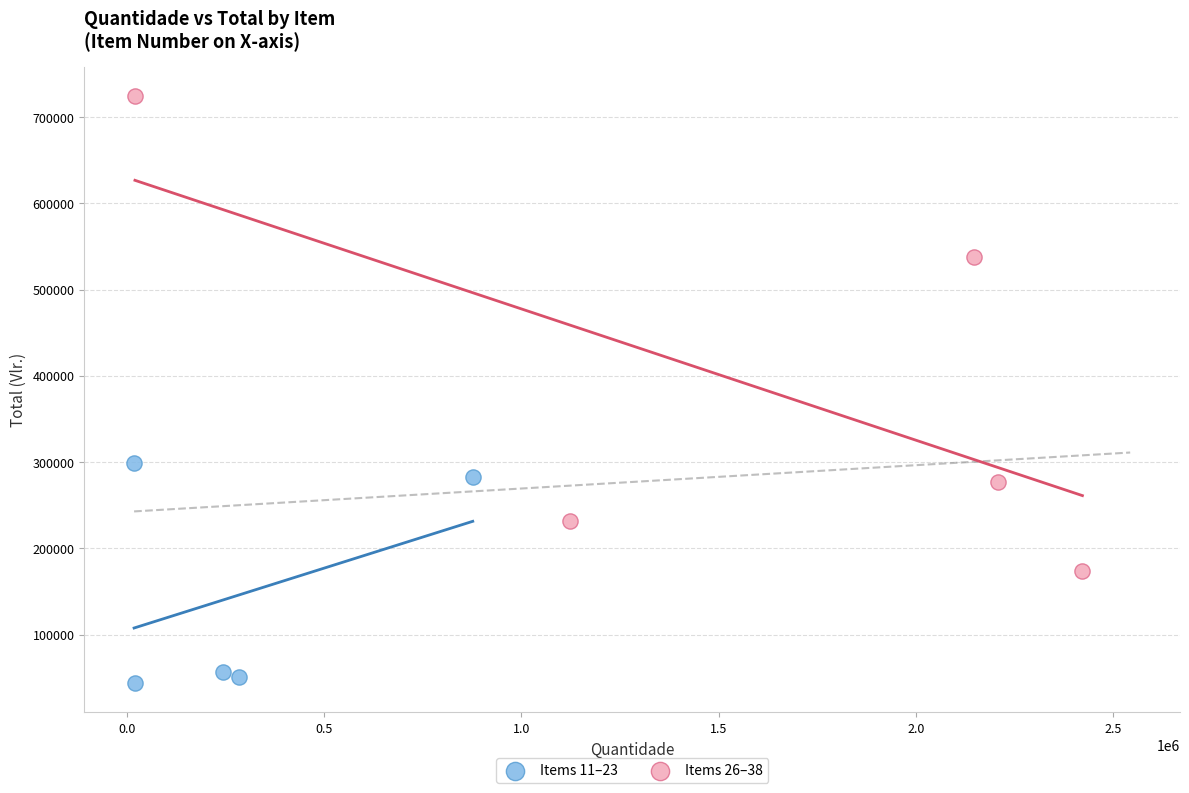

Which series contains the lowest Y value?

Items 11–23